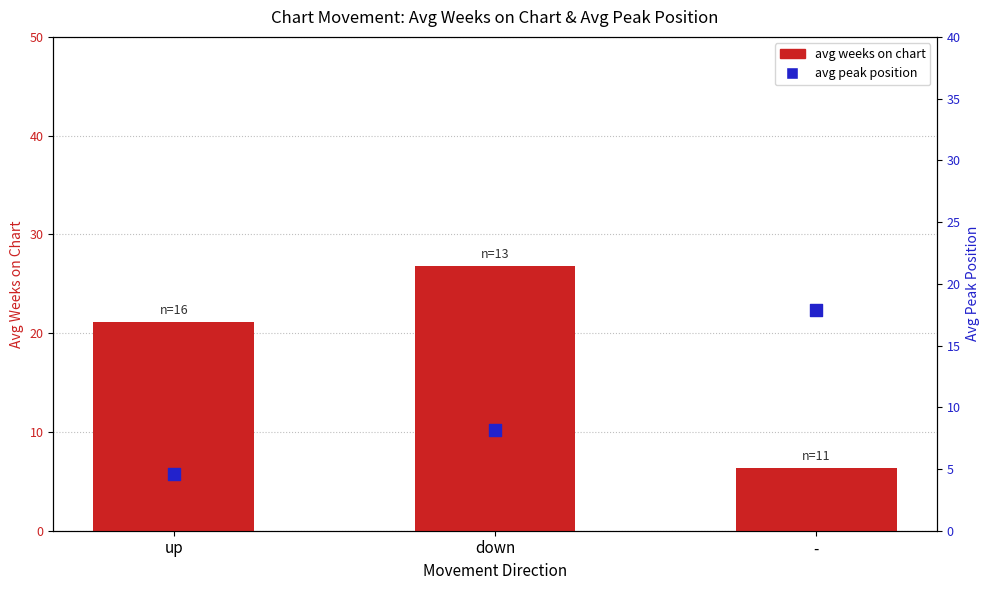

What are all the series names shown in the legend?

avg weeks on chart, avg peak position